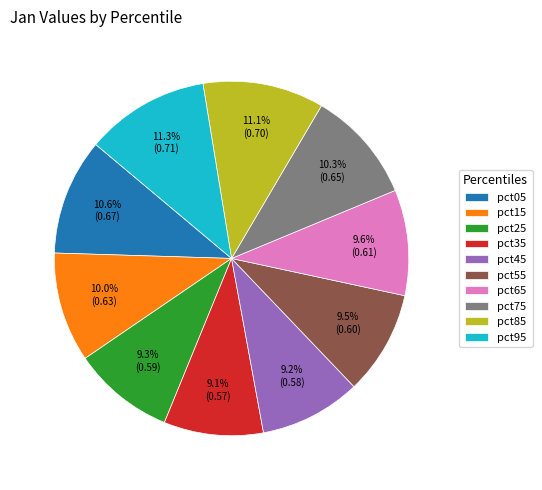

What portion of the pie excludes pct25?

90.7%